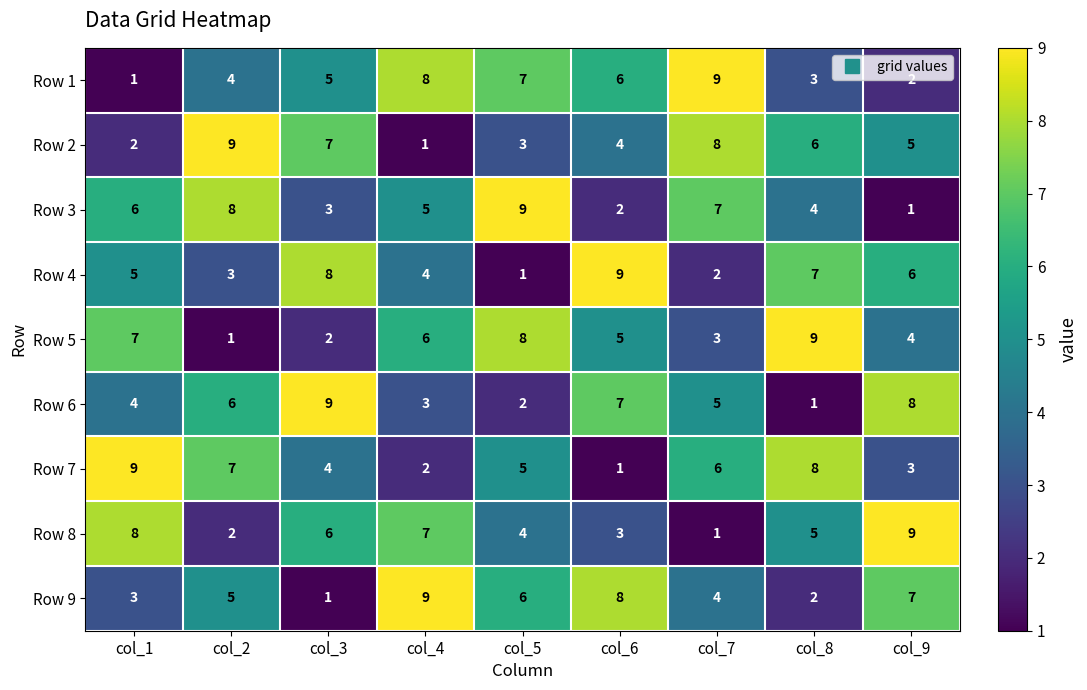

At how many categories does at least one series exceed 4?

9